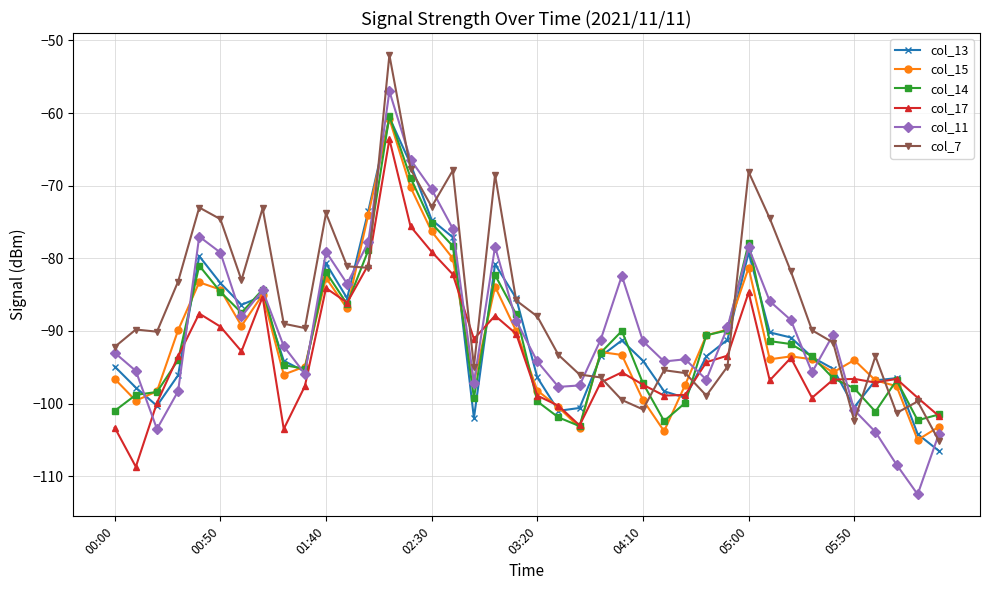

How many values in the col_11 series are below -91?

21